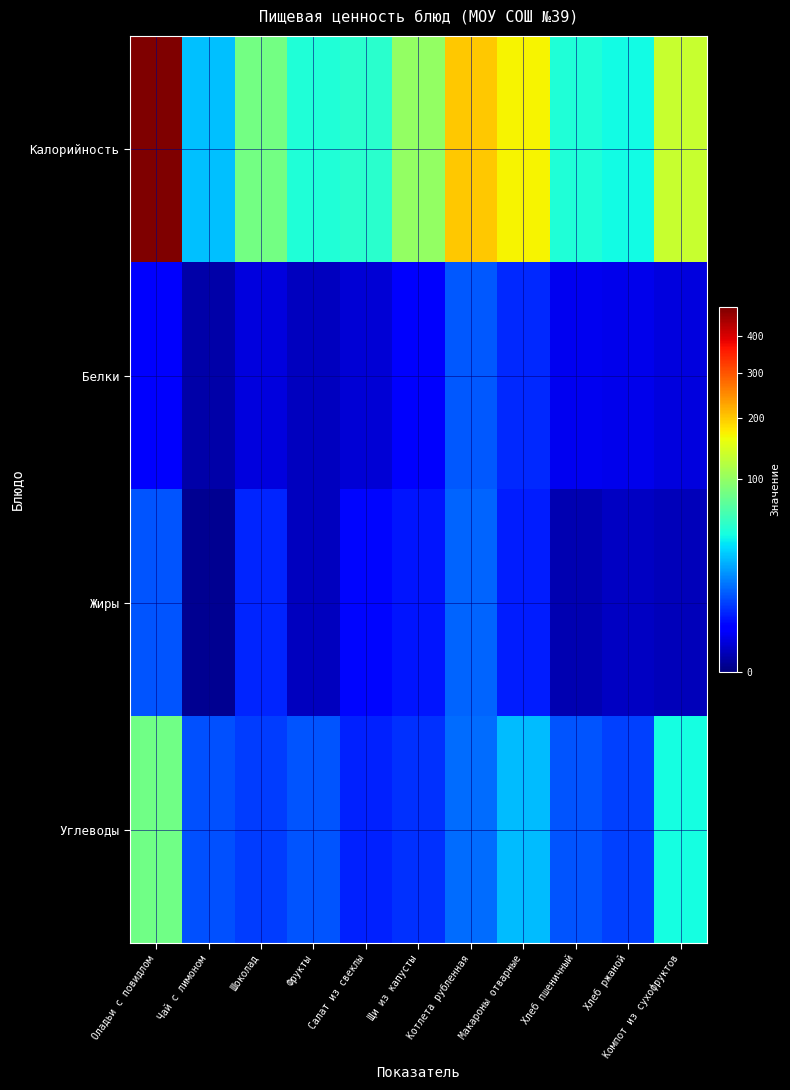

At how many categories does at least one series exceed 6?

11